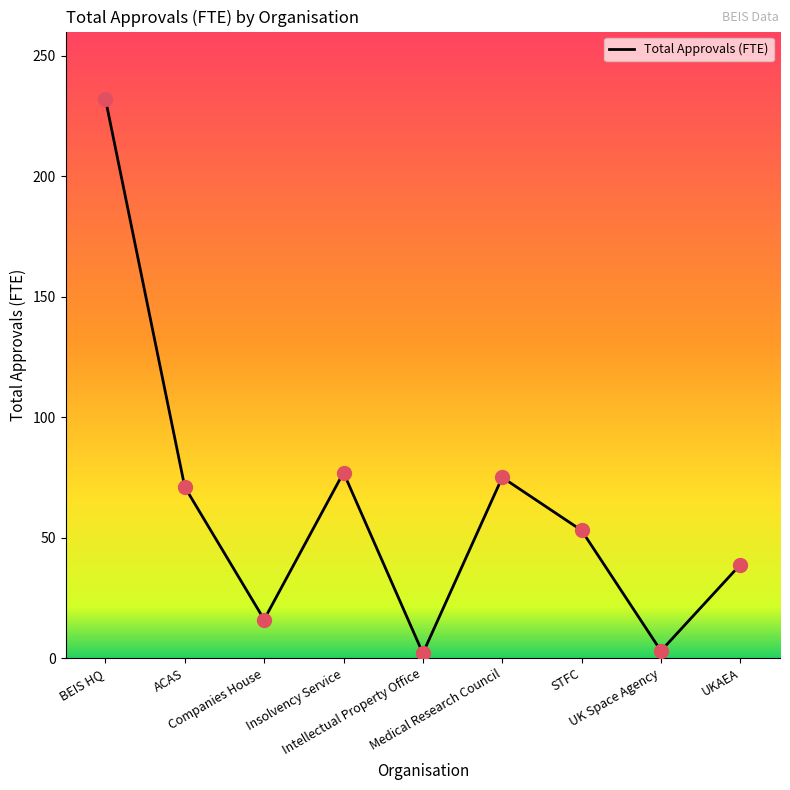

What is the change in value from Insolvency Service to STFC?

-24.0